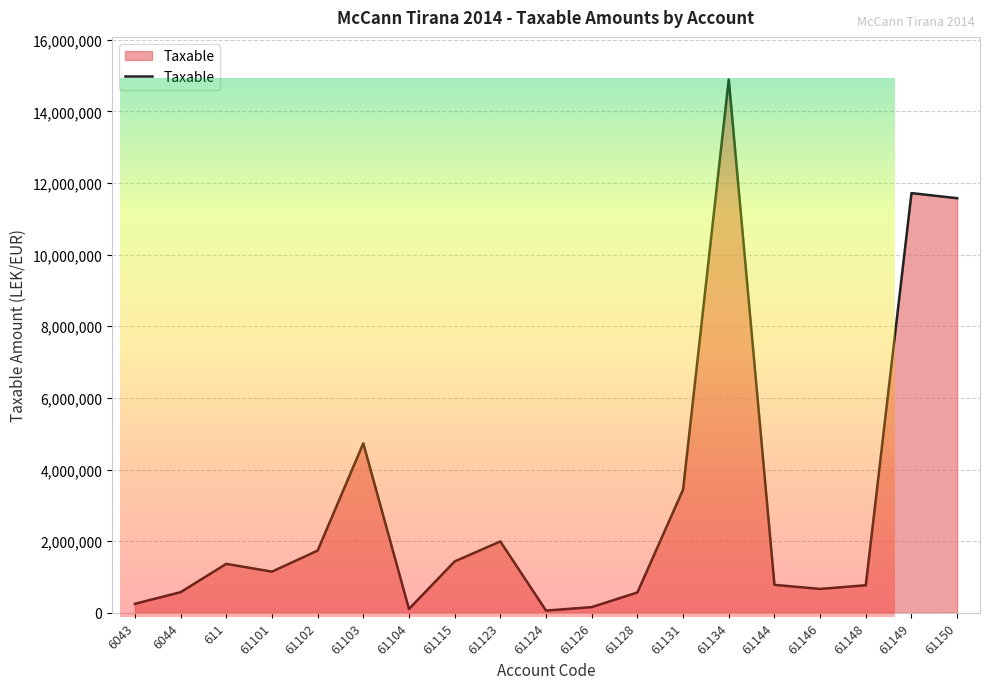

The value at 61115 is 785070.0. True or false?

False